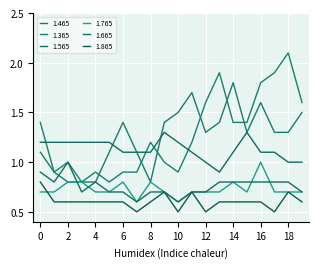

How many lines are shown in the chart?

6